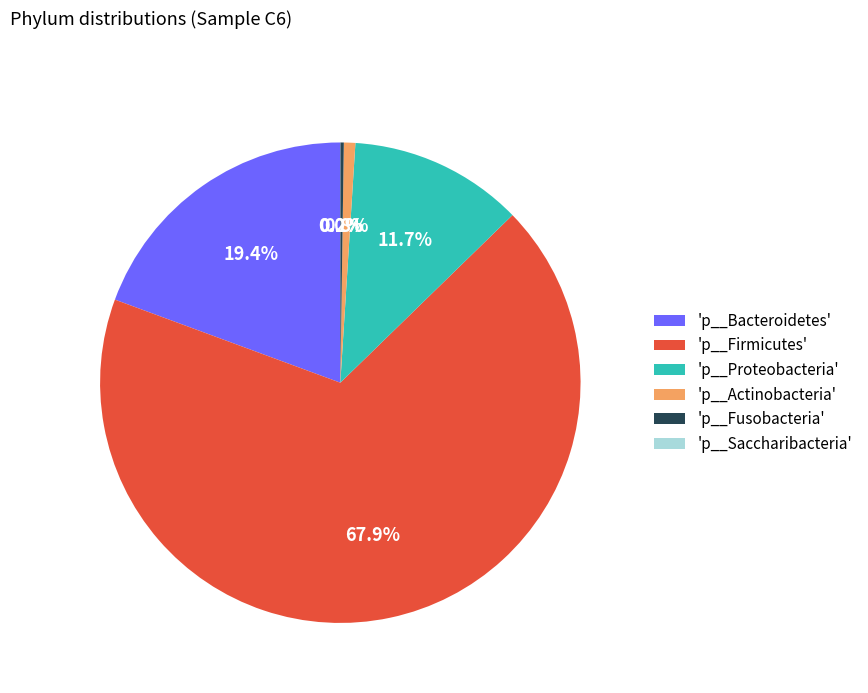

Which has a higher value, 'p__Firmicutes' or 'p__Bacteroidetes'?

'p__Firmicutes'